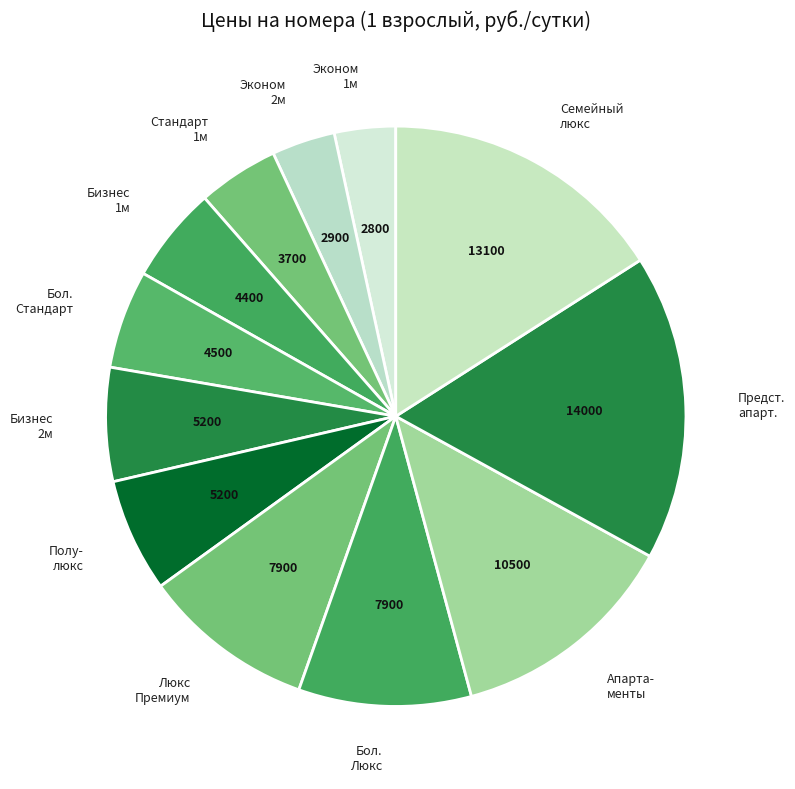

Combined, do Бол. Люкс and Бол. Стандарт account for over 50%?

No